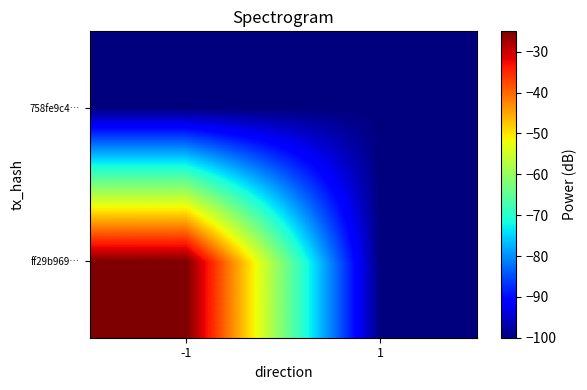

Rank the series by their average value, from lowest to highest.

758fe9c4…, ff29b969…